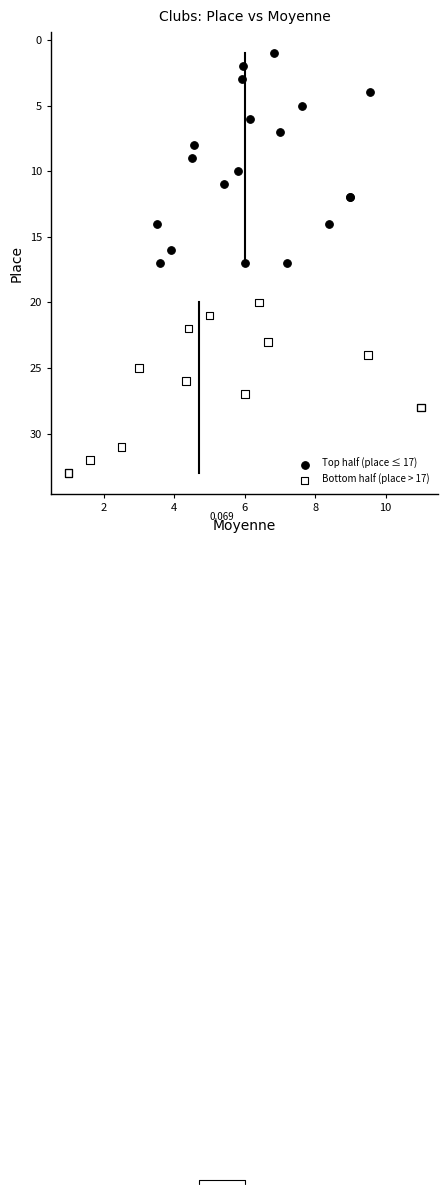

Which series reaches the minimum Y coordinate?

Top half (place ≤ 17)